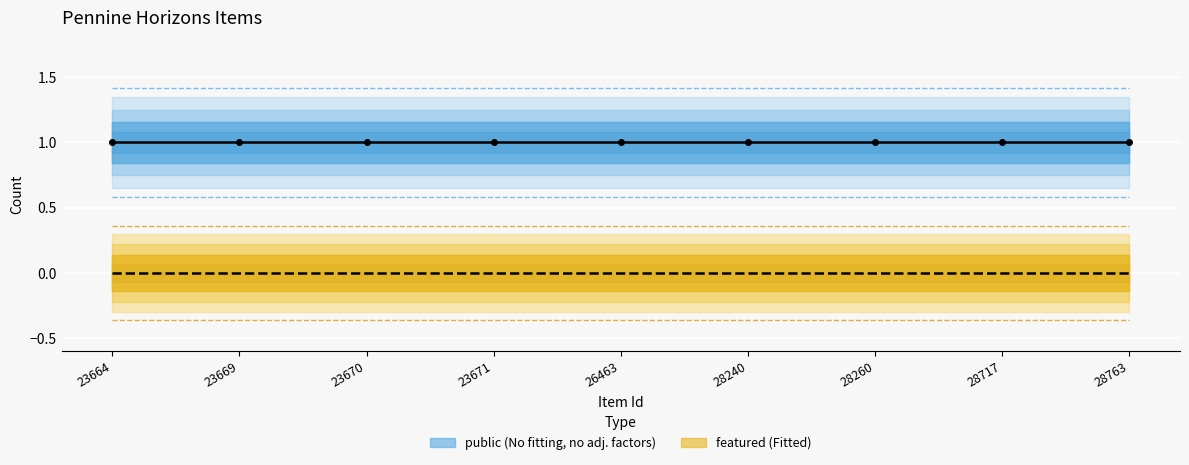

Rank the series at 26463 from lowest to highest value.

featured, public